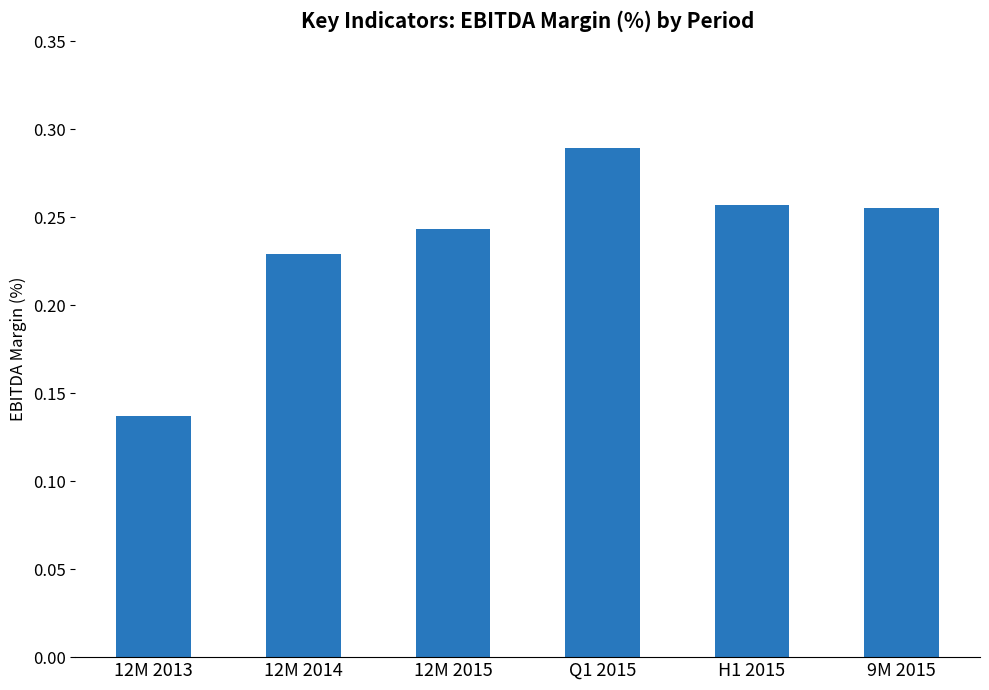

Count the values in the range 0 to 1.

6